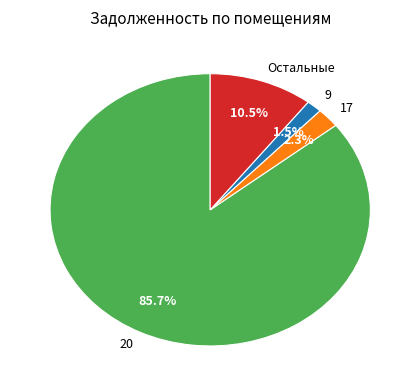

How much of the chart is everything except 20?

14.3%